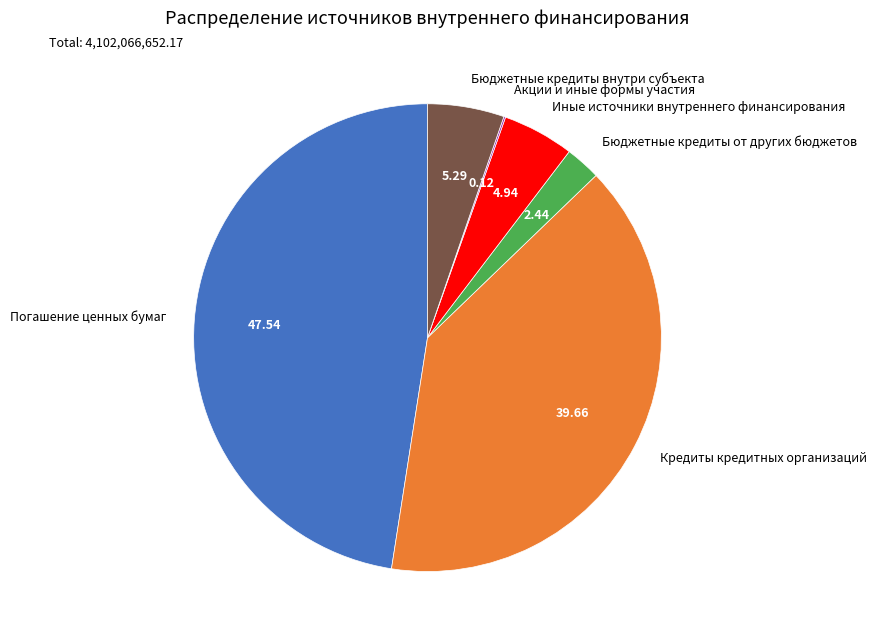

Which has a higher value, Бюджетные кредиты внутри субъекта or Погашение ценных бумаг?

Погашение ценных бумаг